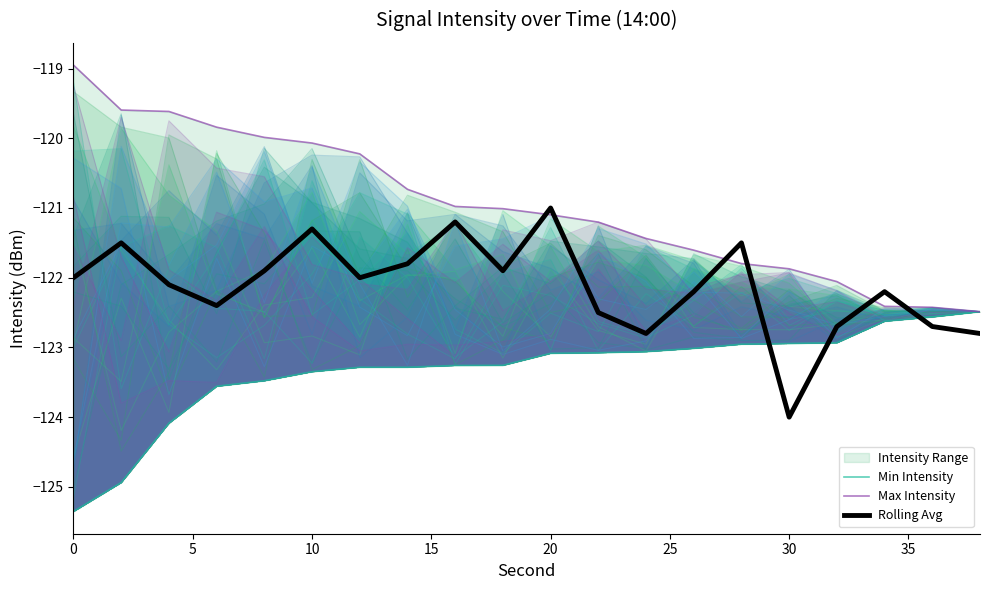

What is the value of the Min Intensity point at the 17th from the left?

-122.9